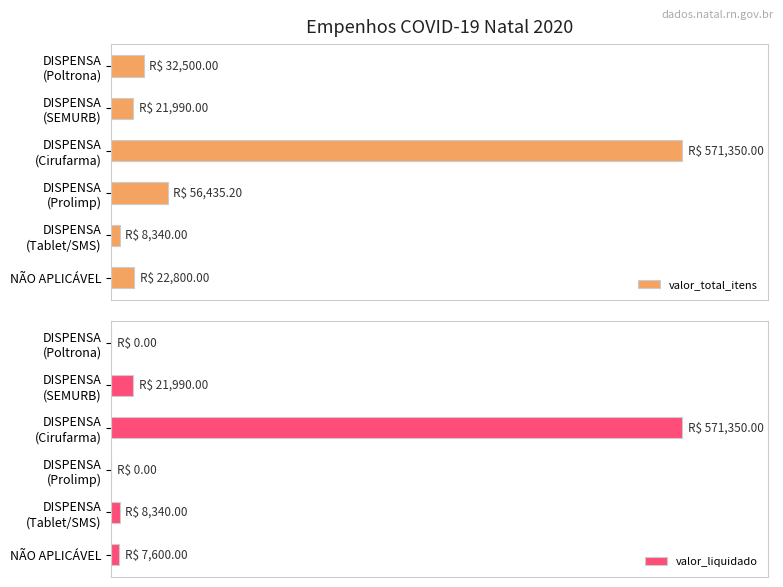

How many bars are there in each group?

2